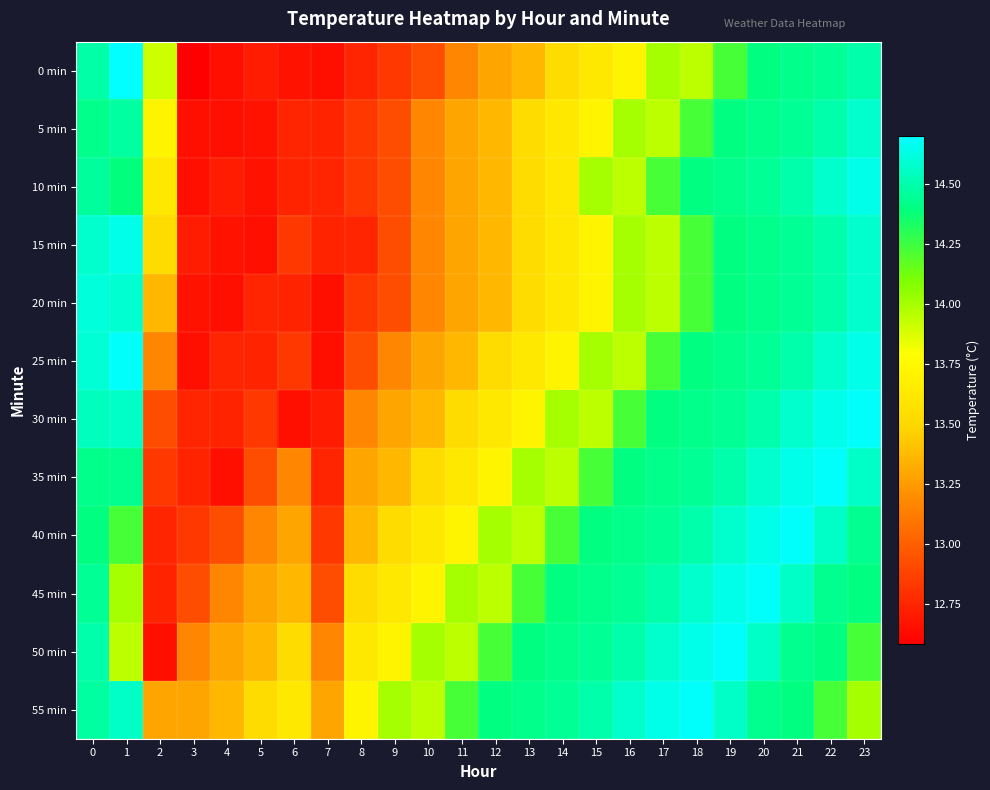

List the series in order of their peak value, lowest first.

5 min, 20 min, 10 min, 15 min, 25 min, 30 min, 35 min, 40 min, 45 min, 50 min, 55 min, 0 min